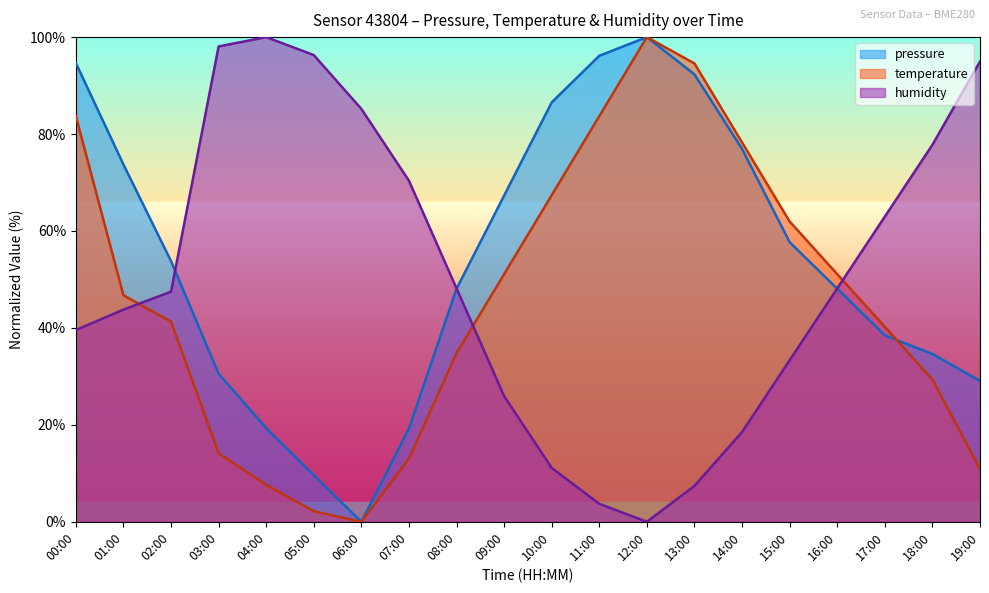

What is the spread (max minus min) of values at 02:00?

12.5